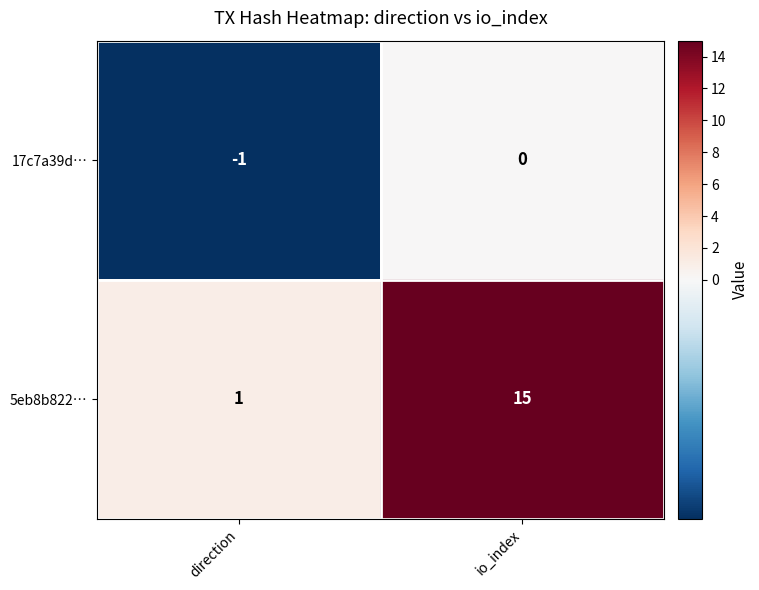

Between direction and io_index, which series saw the biggest shift?

5eb8b822…